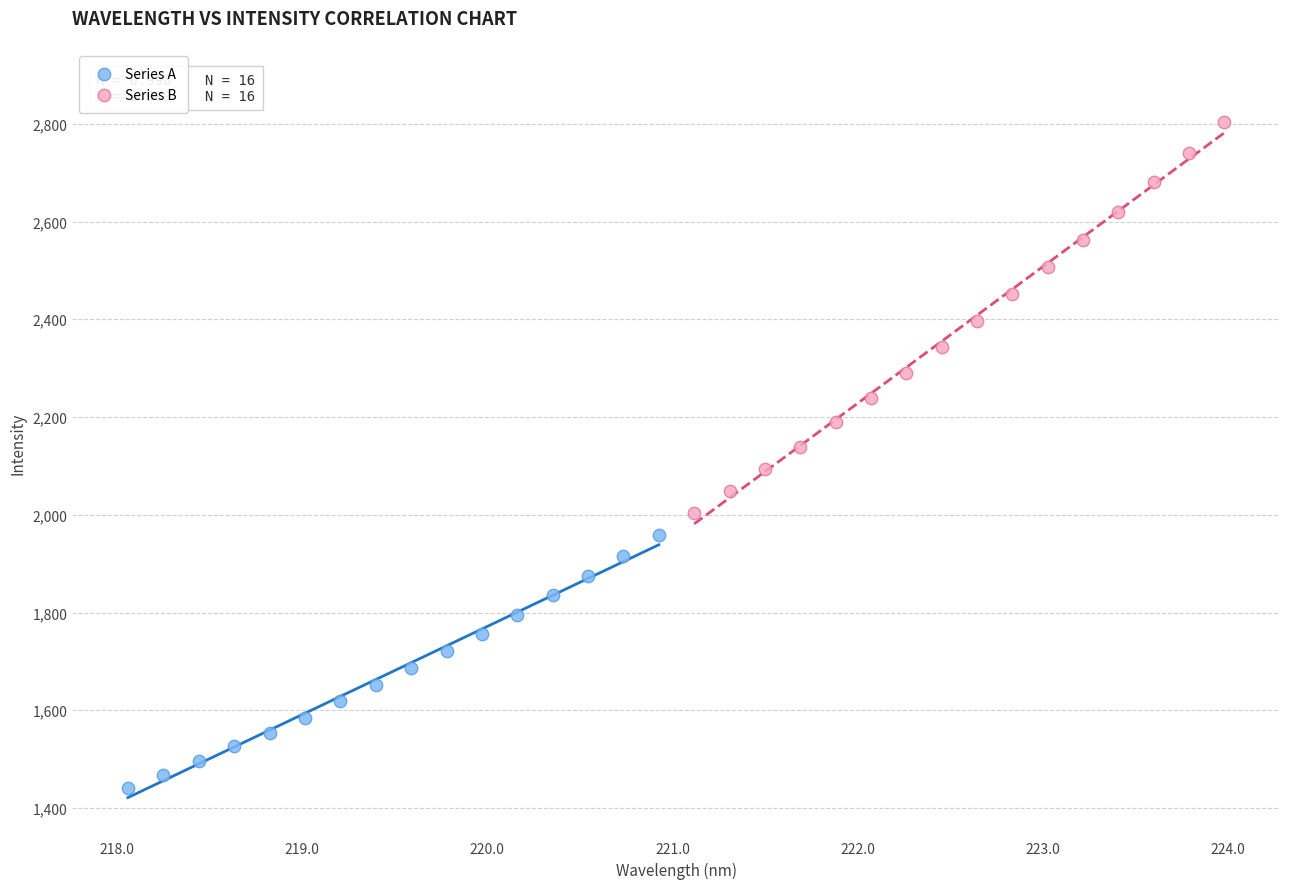

Which series reaches the maximum Y coordinate?

Series B